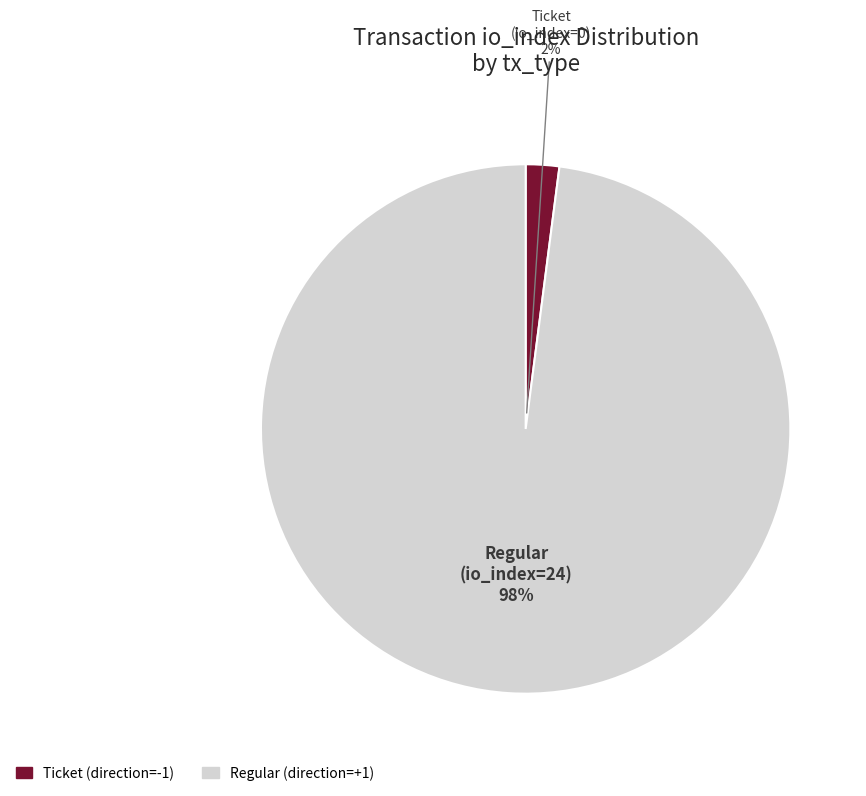

To the nearest percent, what is the average slice percentage?

50%